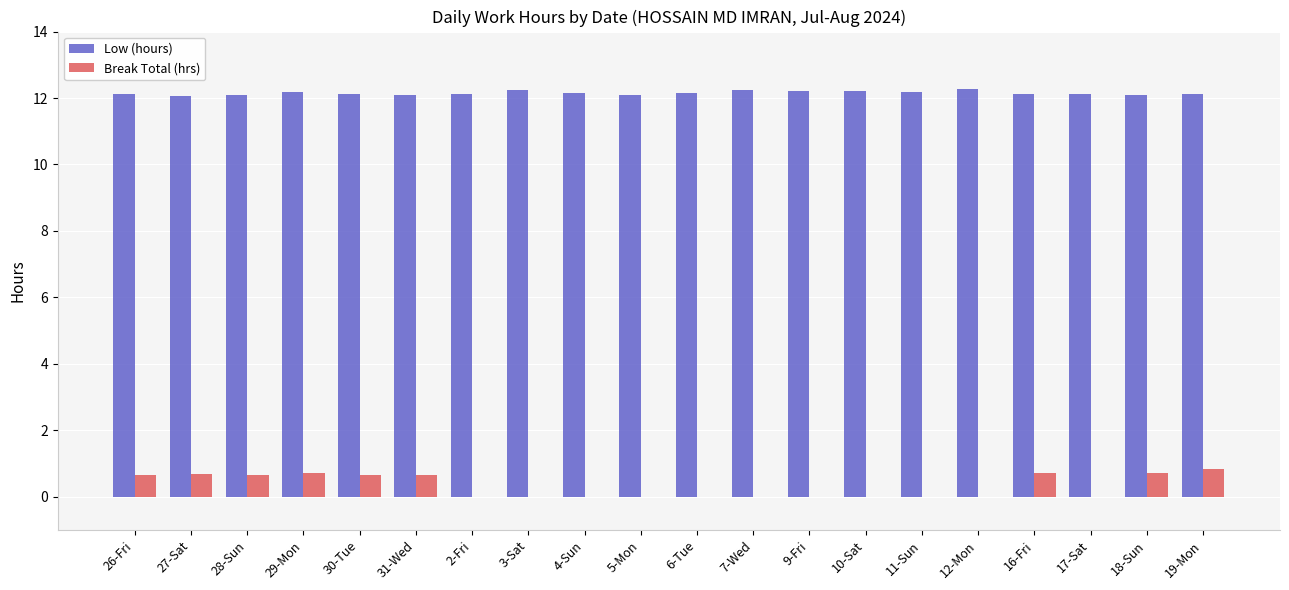

What is the difference between the Low (hours) values at 10-Sat and 28-Sun?

0.1